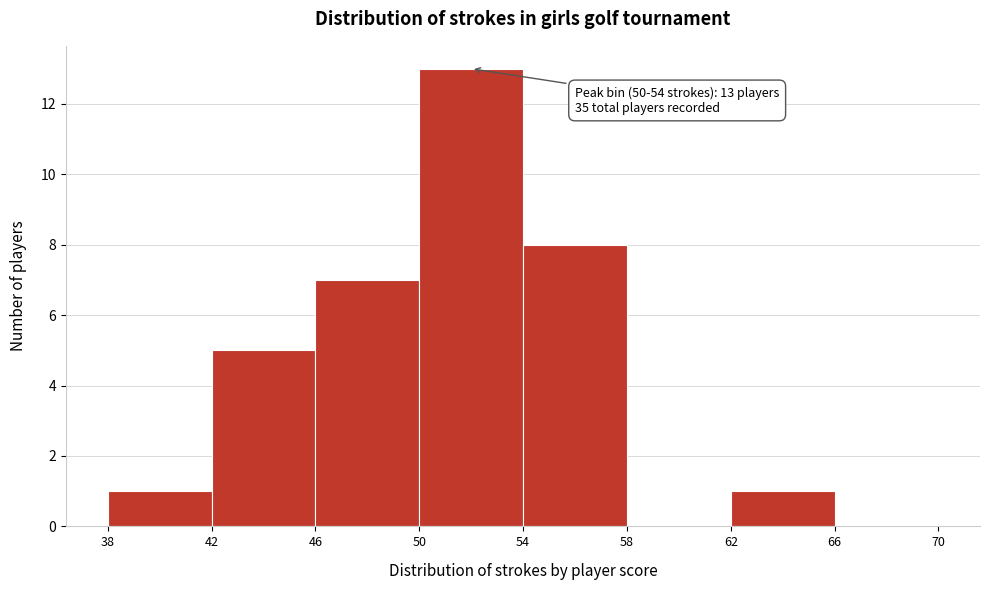

Over which range of the x-axis is the bar tallest?

50 to 54